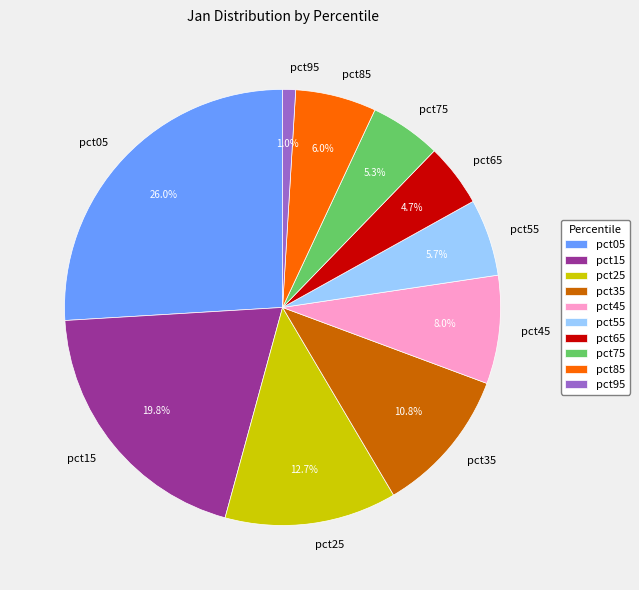

Is there any slice that represents more than half of the pie?

No